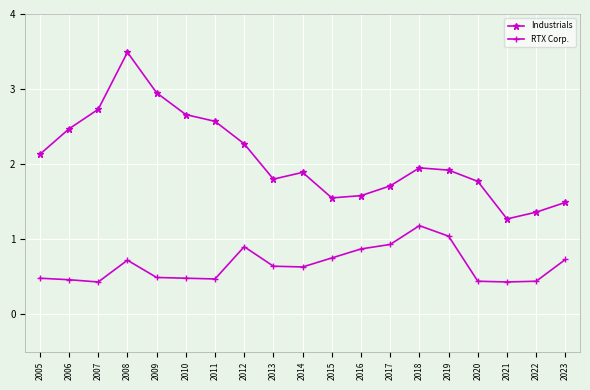

True or false: RTX Corp. and Industrials intersect in this chart.

False